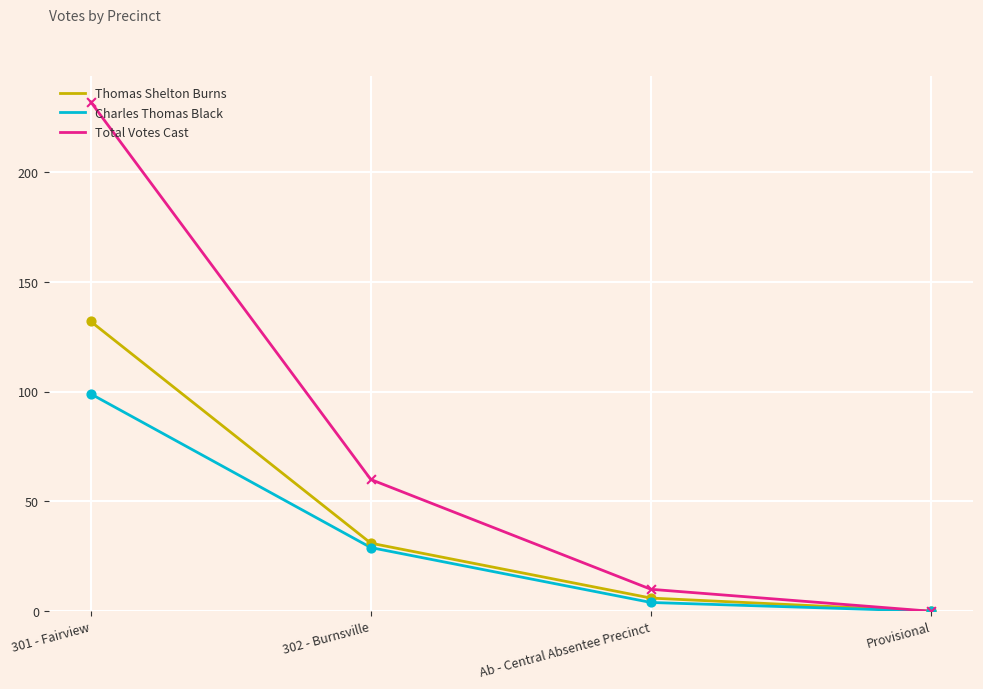

Which series has the widest spread of values?

Total Votes Cast